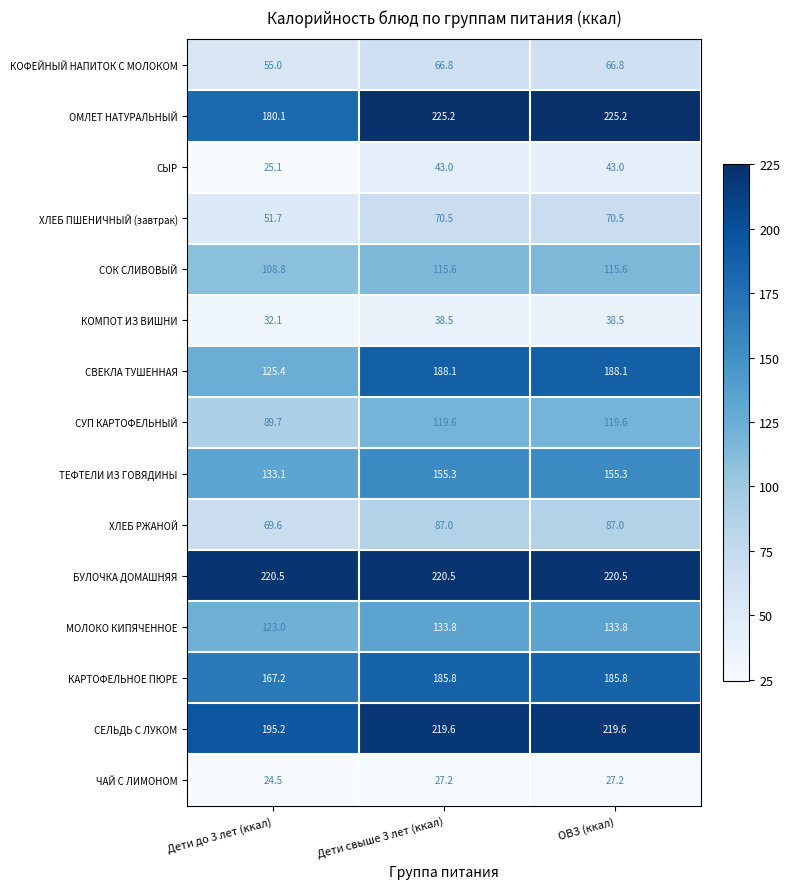

At which label does МОЛОКО КИПЯЧЕННОЕ reach its minimum?

Дети до 3 лет (ккал)